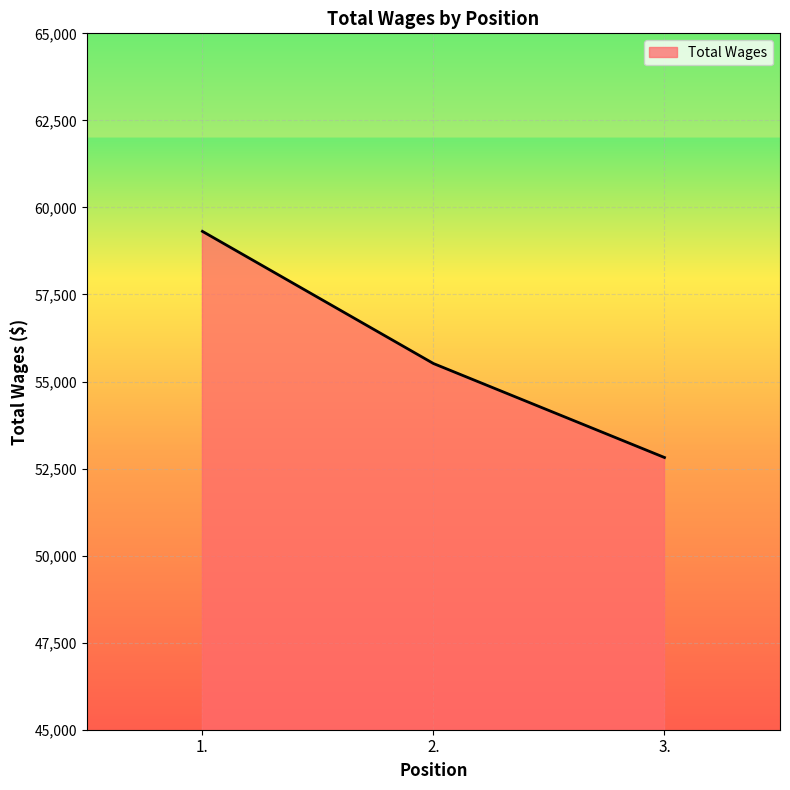

The value at 3. is 52818. True or false?

True